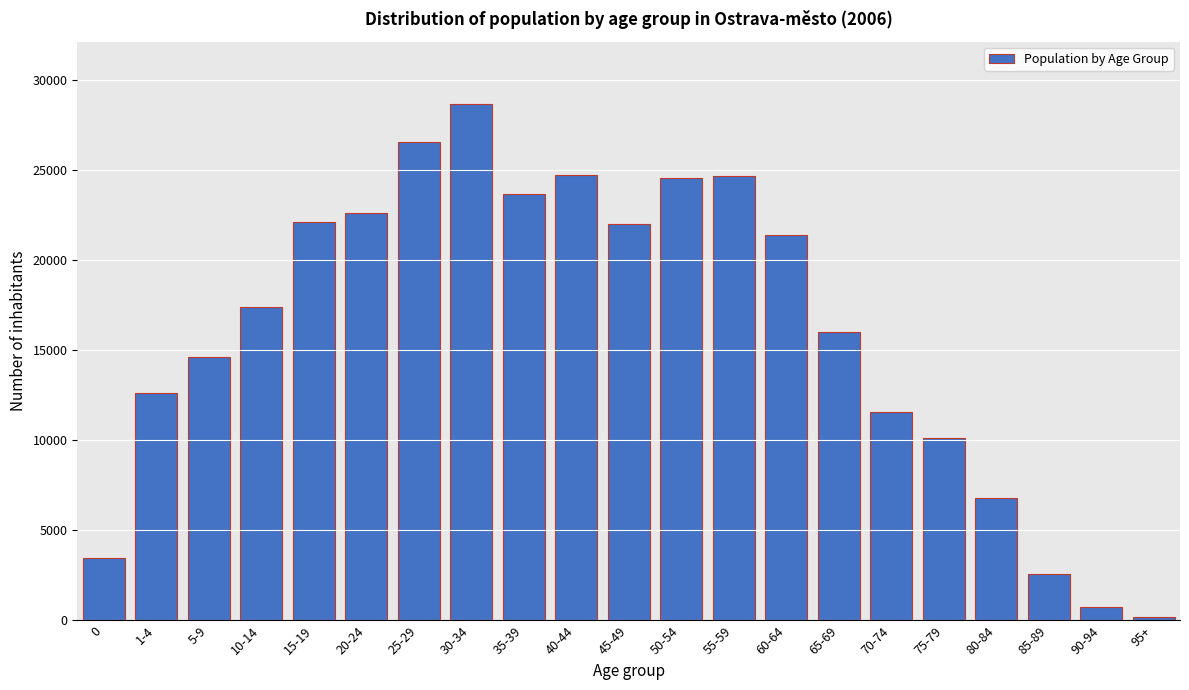

What is the change in value from 55-59 to 85-89?

-22108